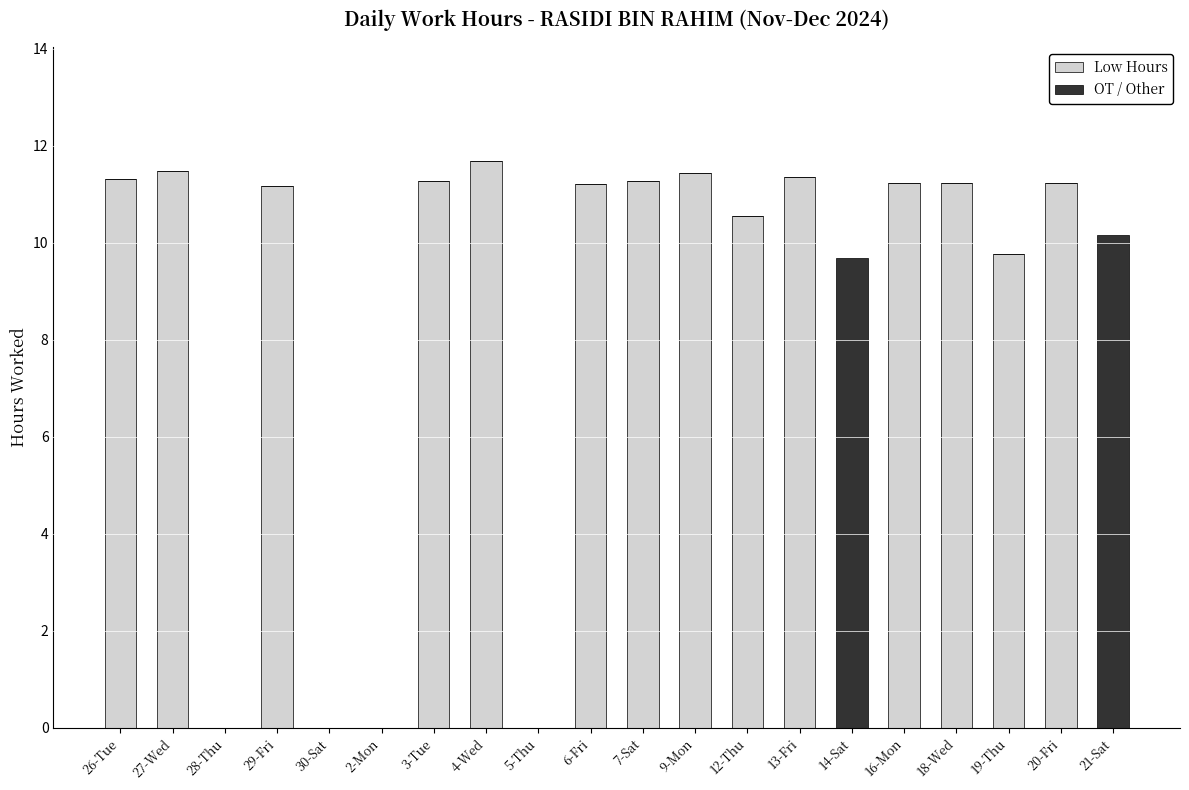

True or false: Low Hours has a value of 11.2 at 29-Fri.

True